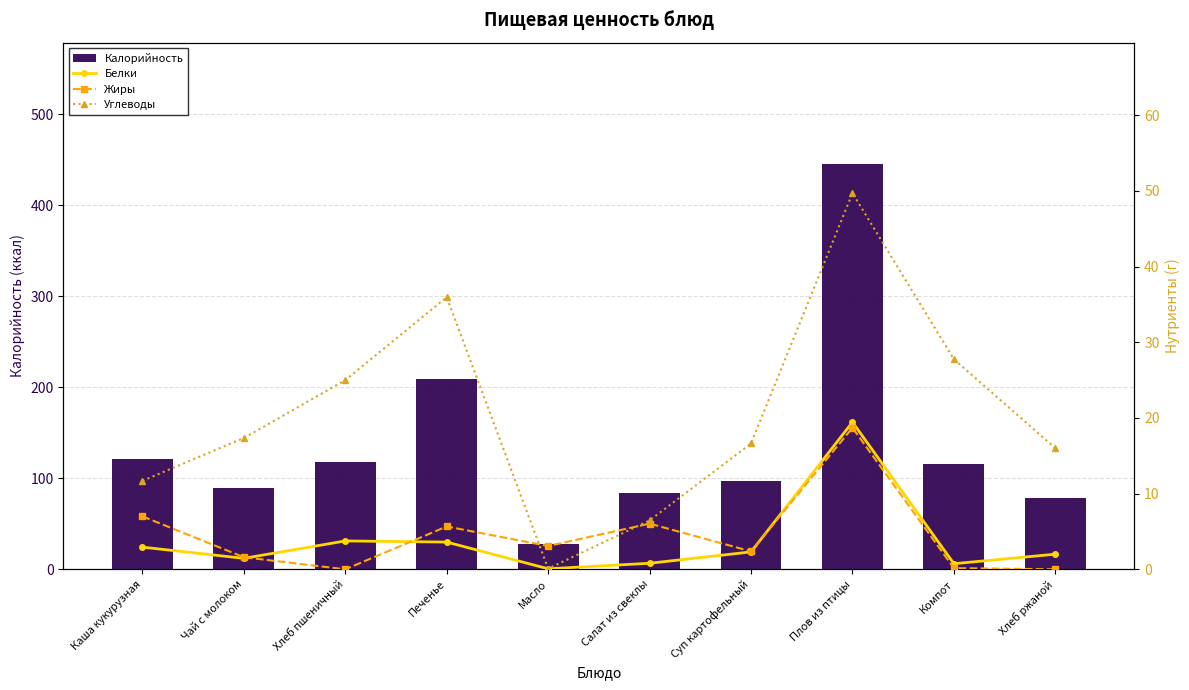

What is the total value across all series at Суп картофельный?

118.3